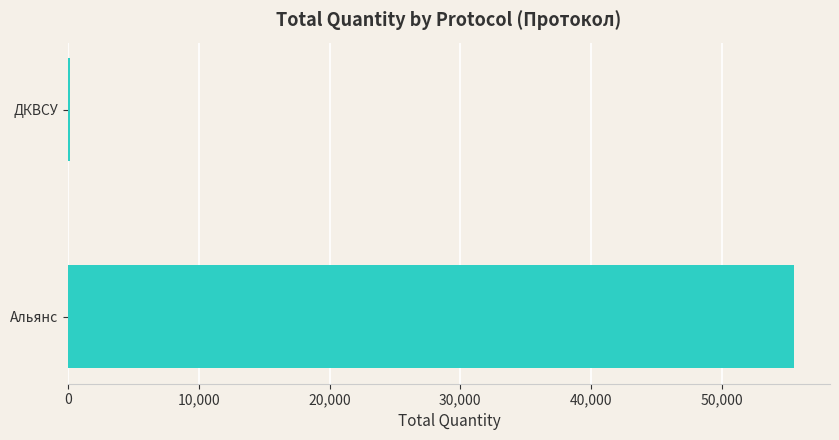

How many values are between 178 and 55500?

2